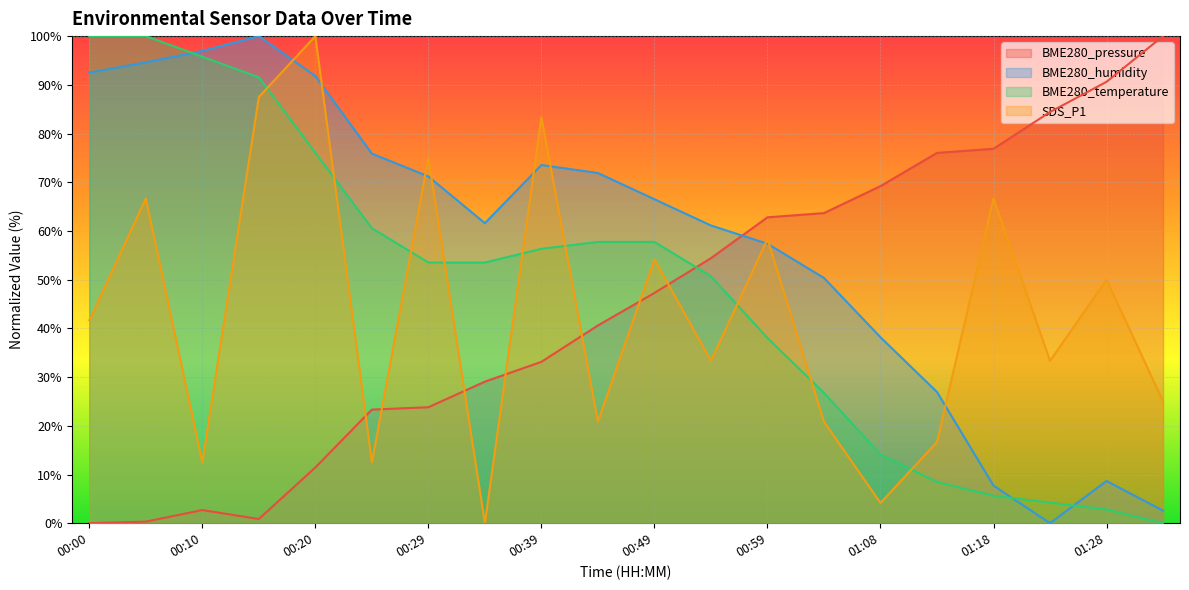

What is the average value of the BME280_humidity series?

57.5